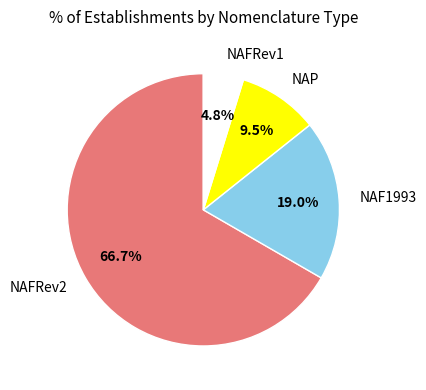

The NAP slice represents 1% of the pie. True or false?

False